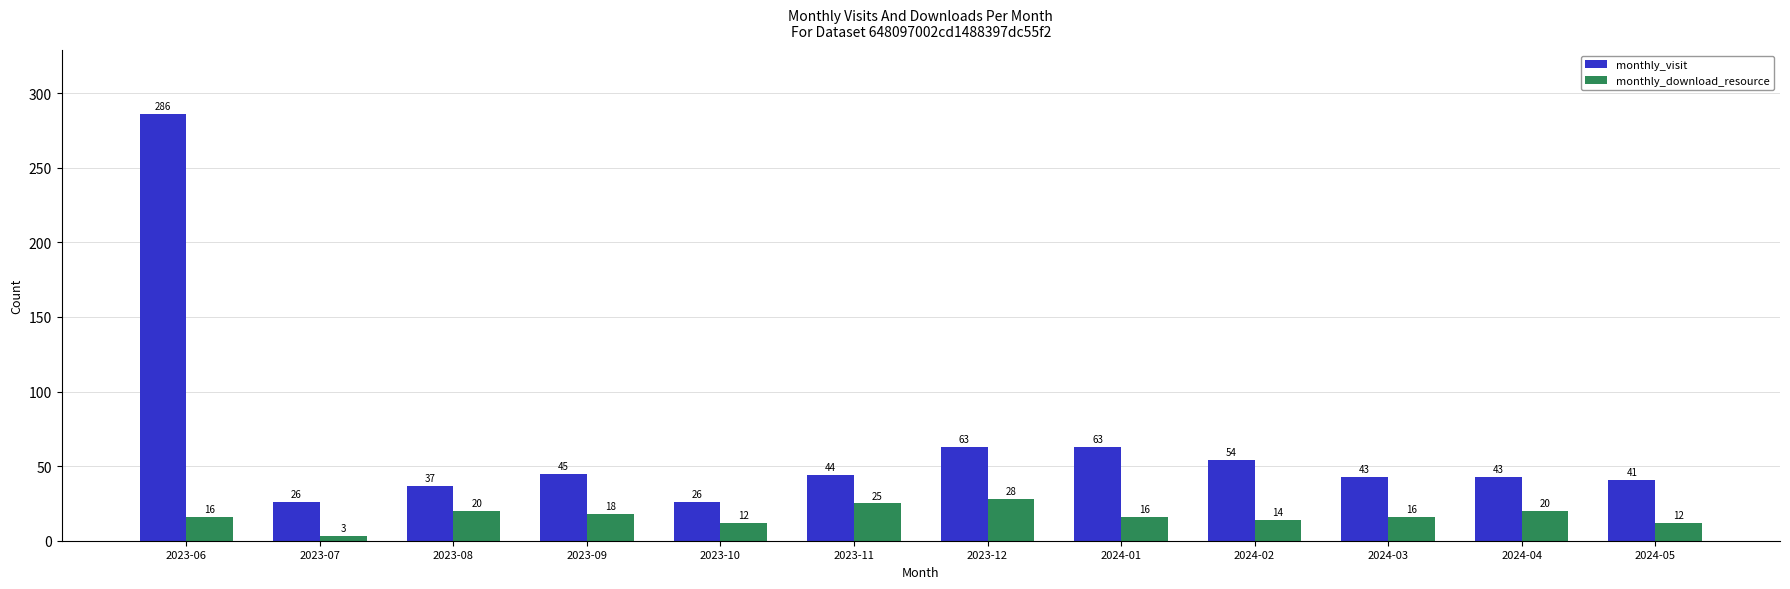

Rank the series by their average value, from lowest to highest.

monthly_download_resource, monthly_visit